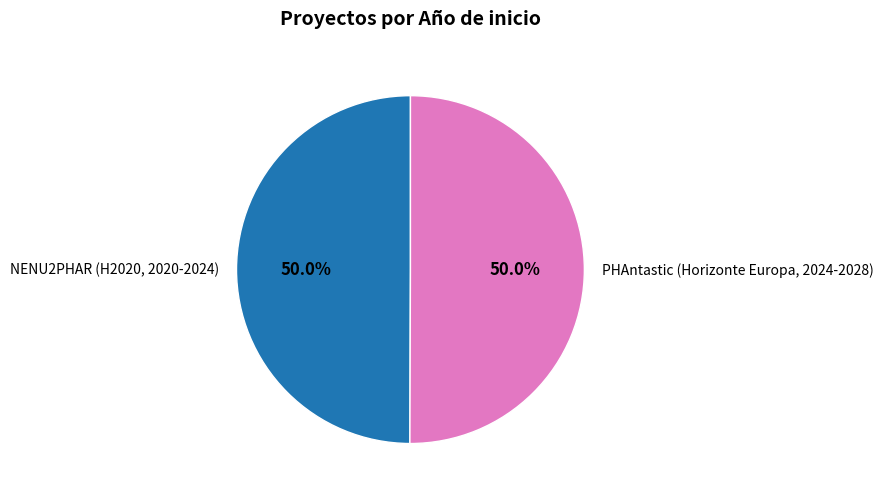

What percentage is NOT represented by PHAntastic (Horizonte Europa, 2024-2028)?

50.0%